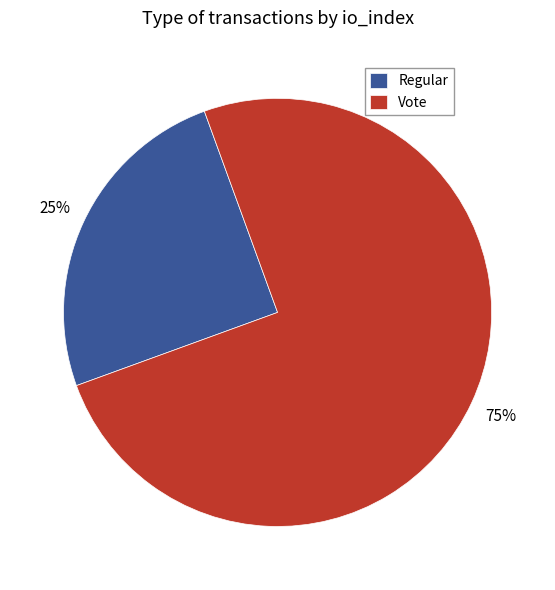

Which category accounts for the majority?

Vote